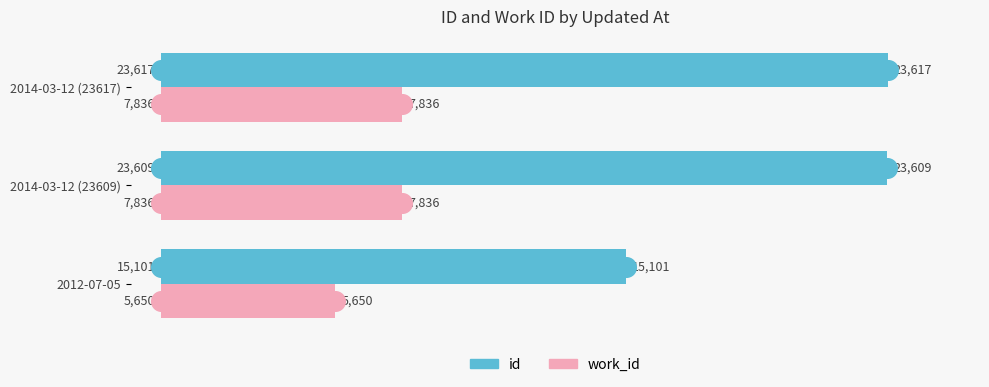

What are all the series names shown in the legend?

id, work_id